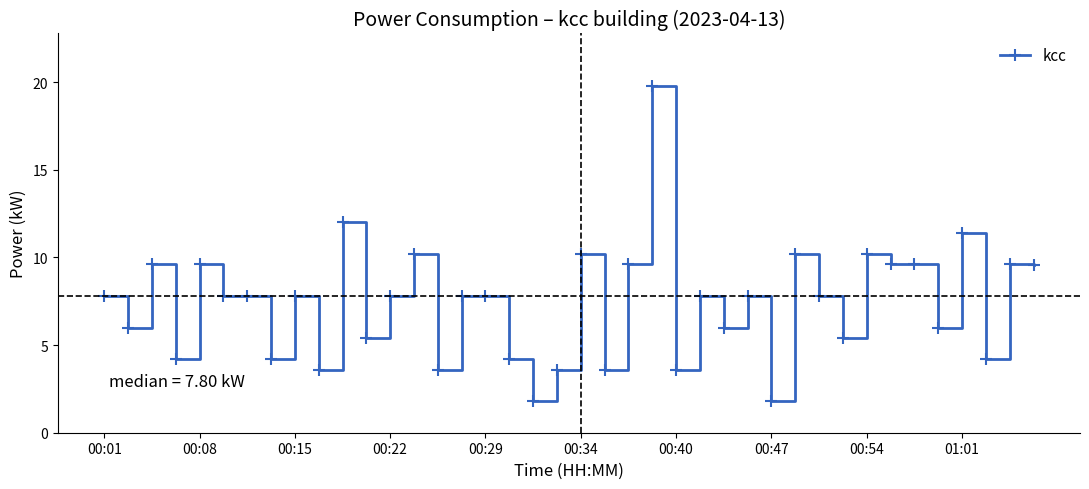

What is the difference between the maximum and minimum values?

18.0